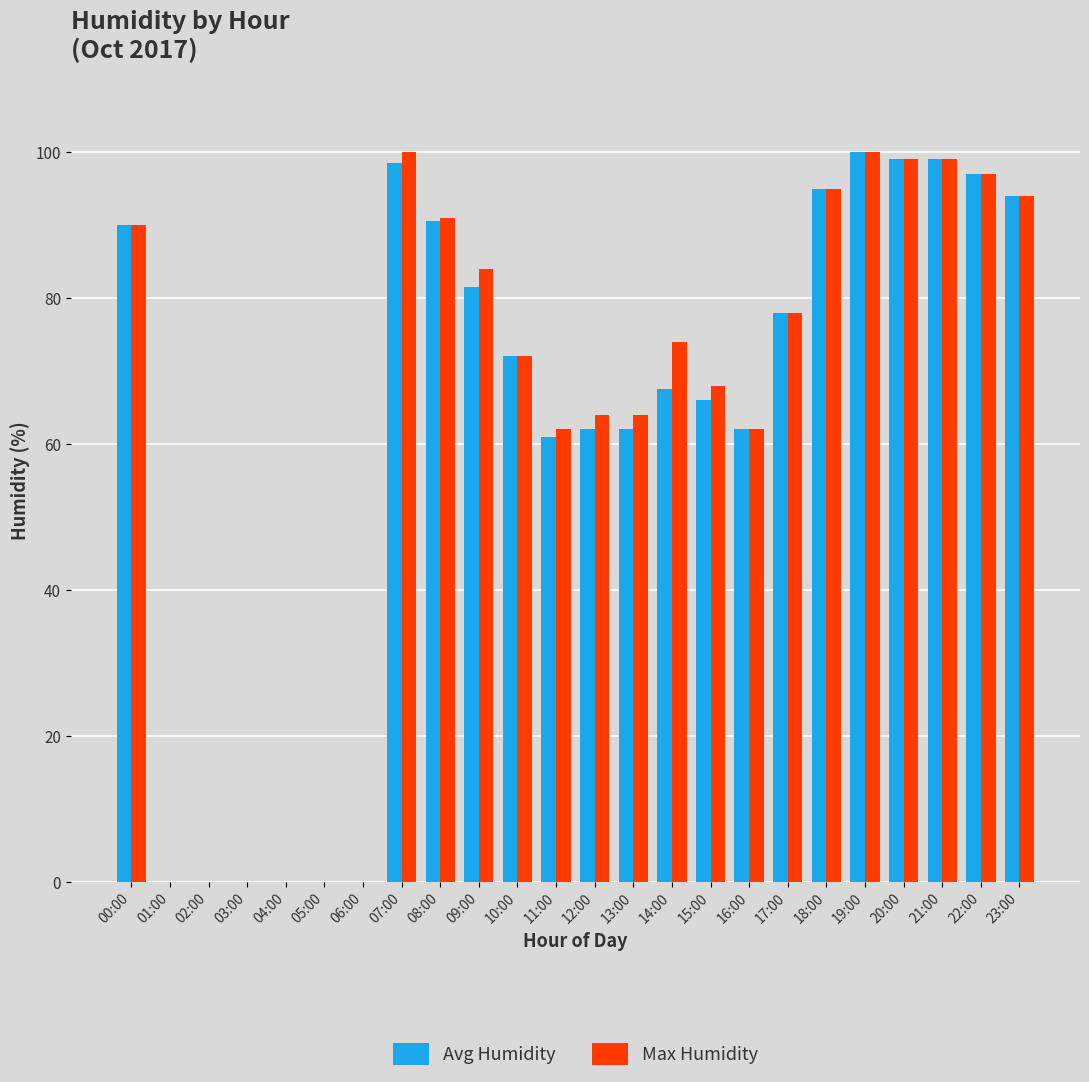

Which series changed the most between 03:00 and 13:00?

Max Humidity